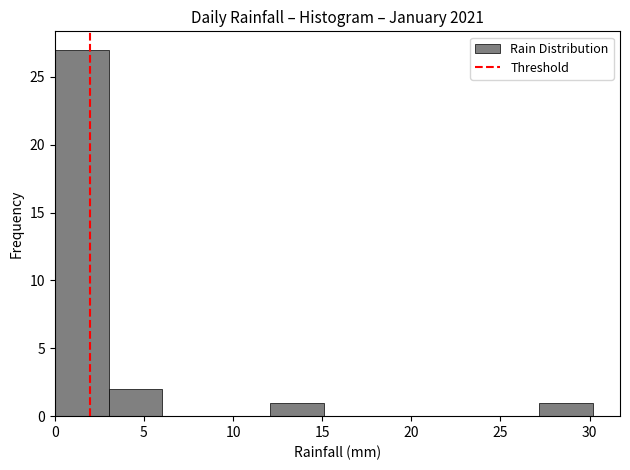

How tall is the bar that spans 0 to 3 on the x-axis? Neither the bar edges nor the heights are printed on the chart, so give them approximately, as read against the axes.

27